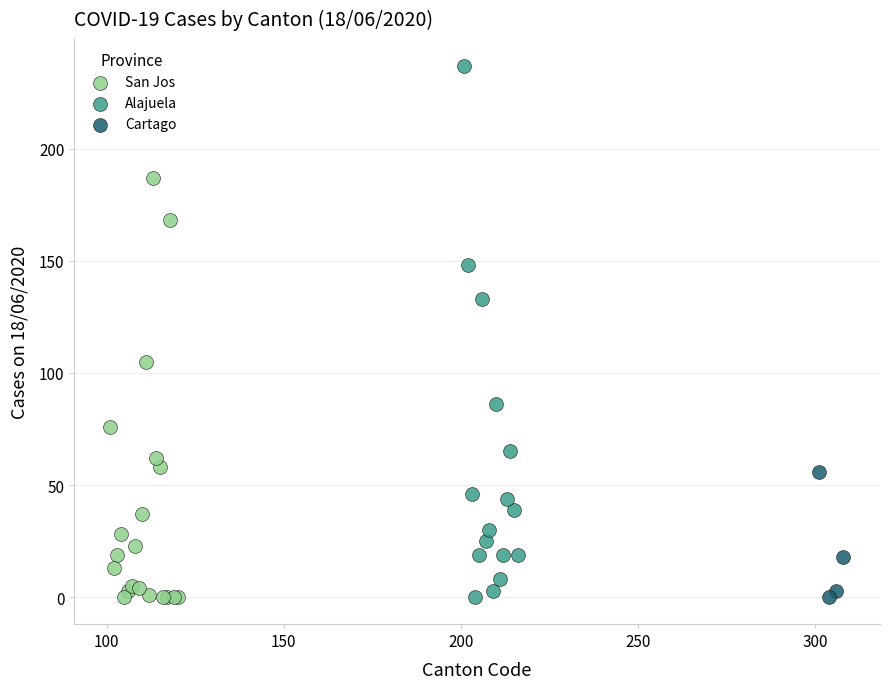

Which series reaches the maximum Y coordinate?

Alajuela